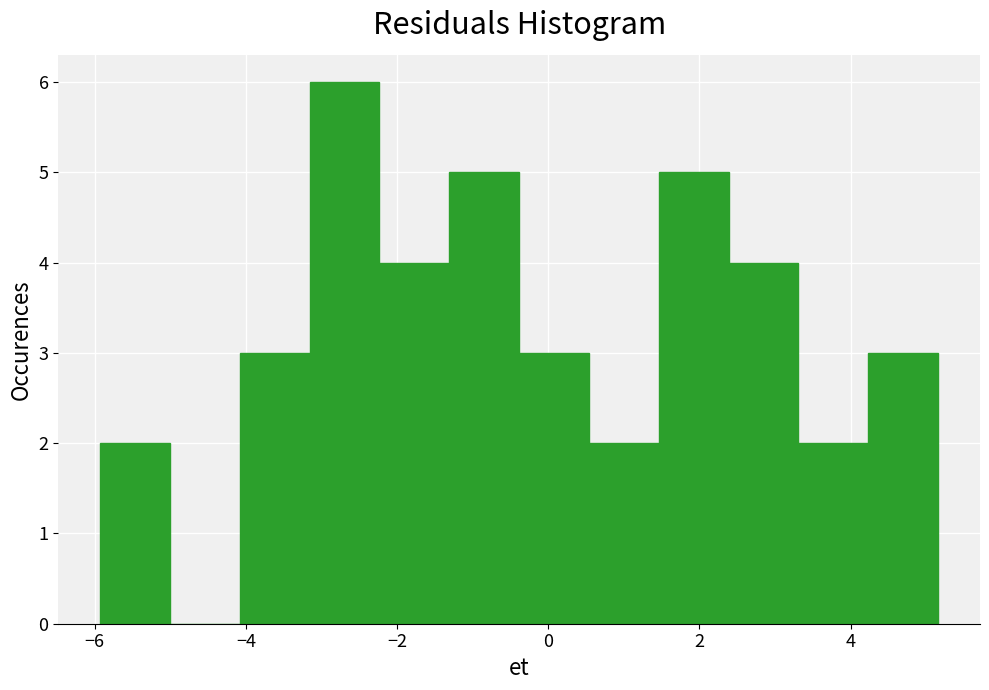

Reading left to right, transcribe this chart: for each bar, give the range it covers on the x-axis and its height. Neither the bar edges nor the heights are printed on the chart, so give them approximately, as read against the axes.

-6.0 to -5.0: 2
-5.0 to -4.0: 0
-4.0 to -3.2: 3
-3.2 to -2.2: 6
-2.2 to -1.4: 4
-1.4 to -0.4: 5
-0.4 to 0.6: 3
0.6 to 1.4: 2
1.4 to 2.4: 5
2.4 to 3.4: 4
3.4 to 4.2: 2
4.2 to 5.2: 3